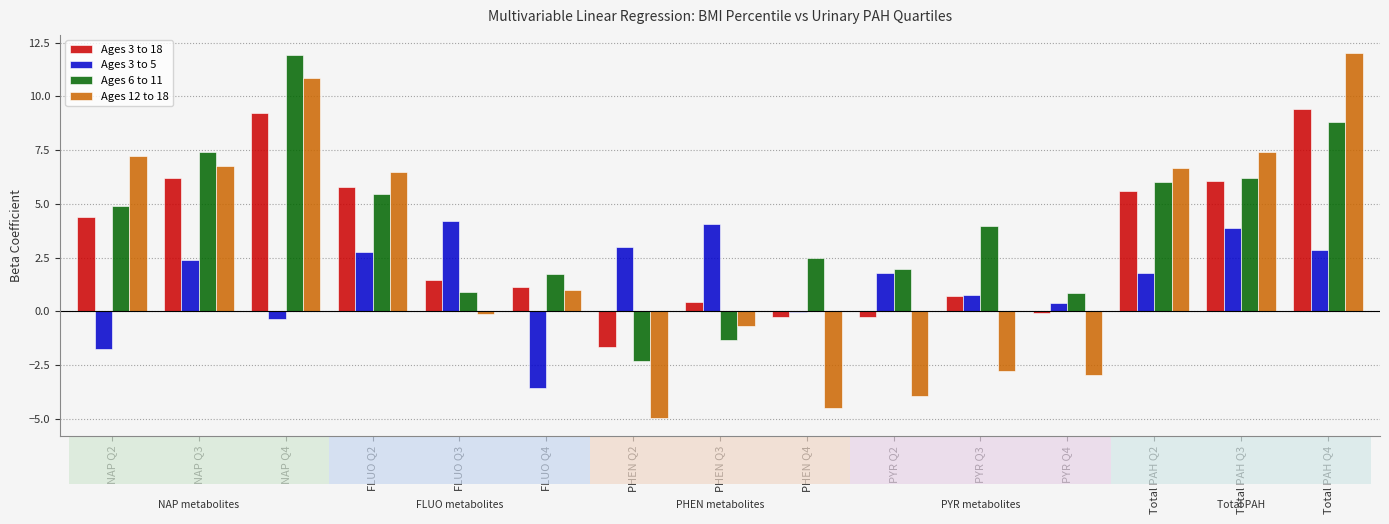

Which series has the largest total across all categories?

Ages 6 to 11